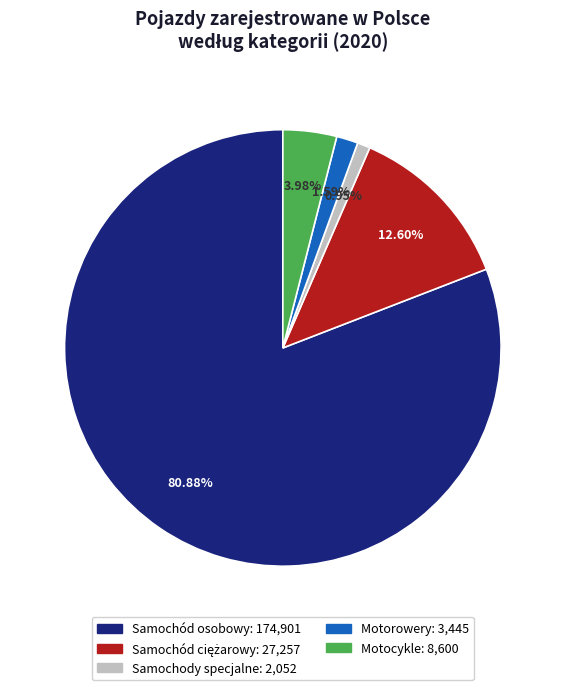

Which slice is the smallest?

Samochody specjalne